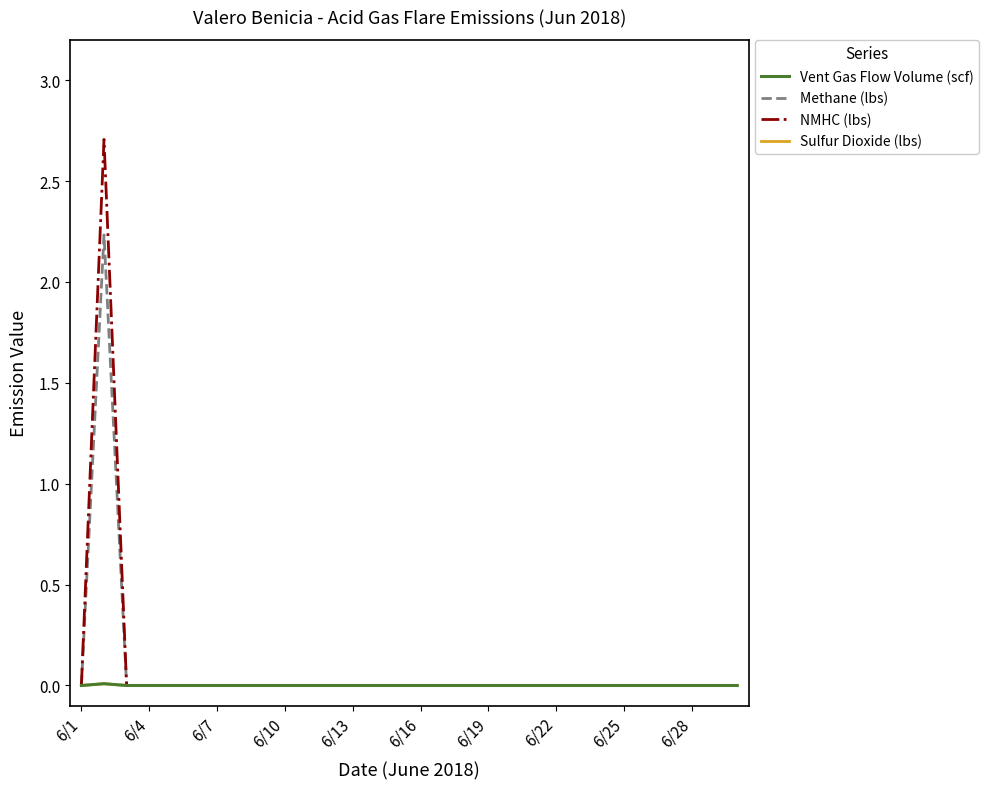

Which series has the largest range (max minus min)?

NMHC (lbs)